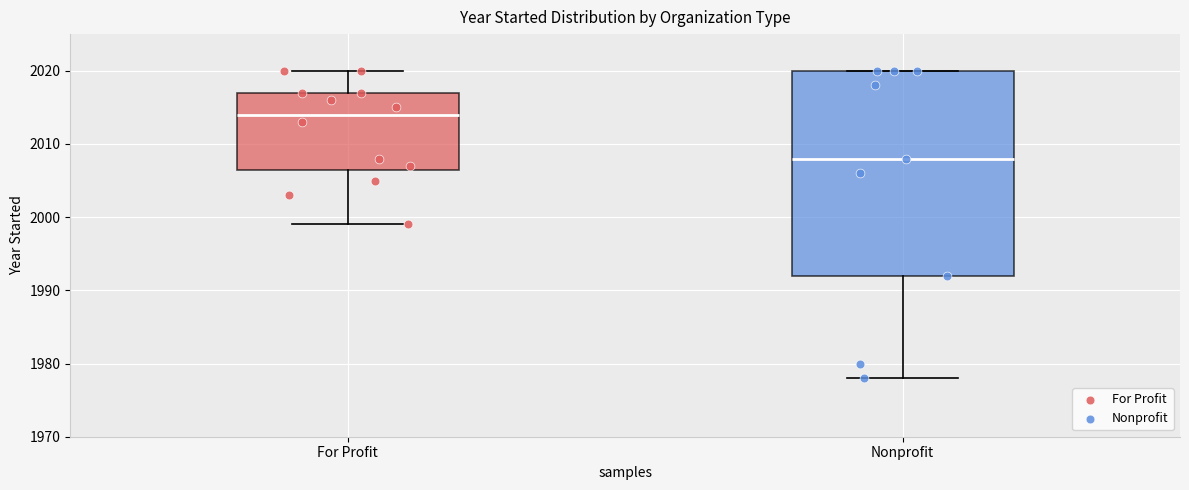

Which box's median line is the highest?

For Profit